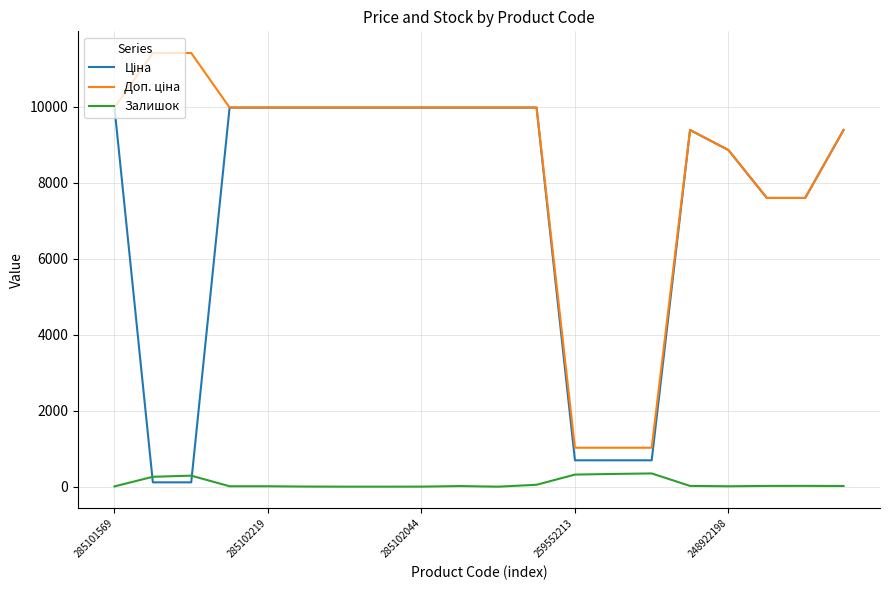

What is the greatest value displayed?

11410.0